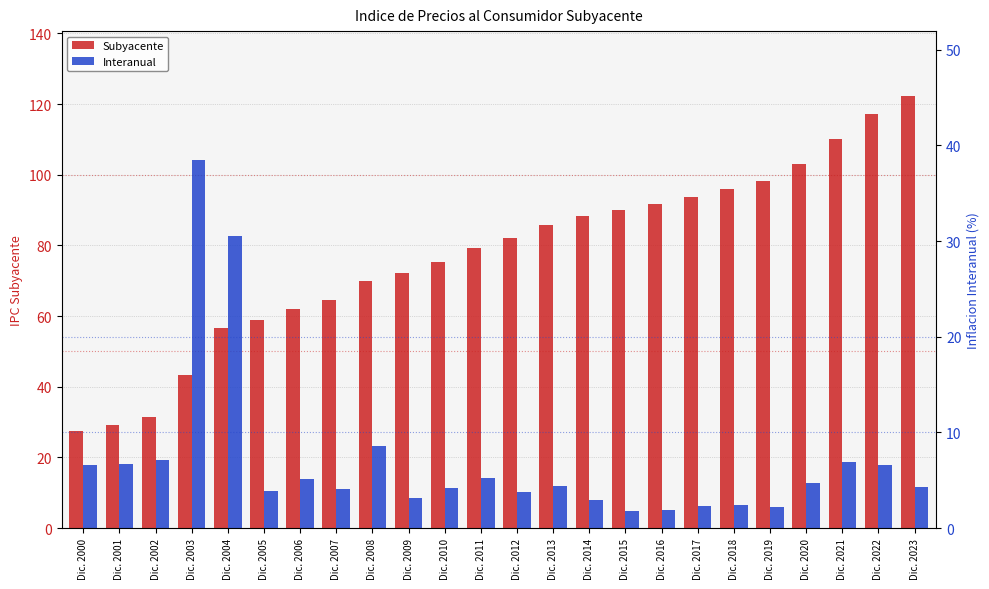

Which series has the largest total across all categories?

Subyacente